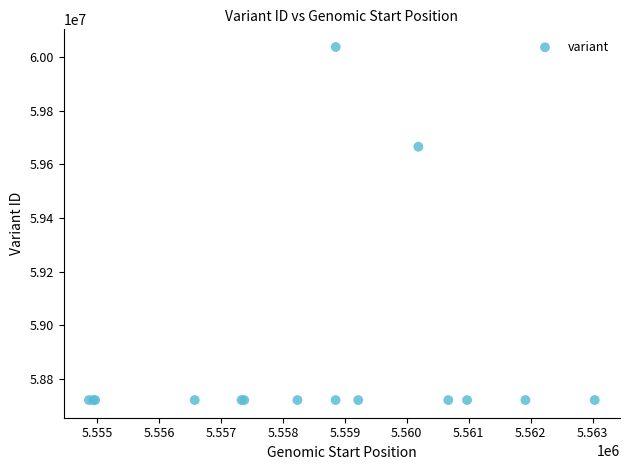

What Y value in the scatter plot is closest to 59378901?

59665245